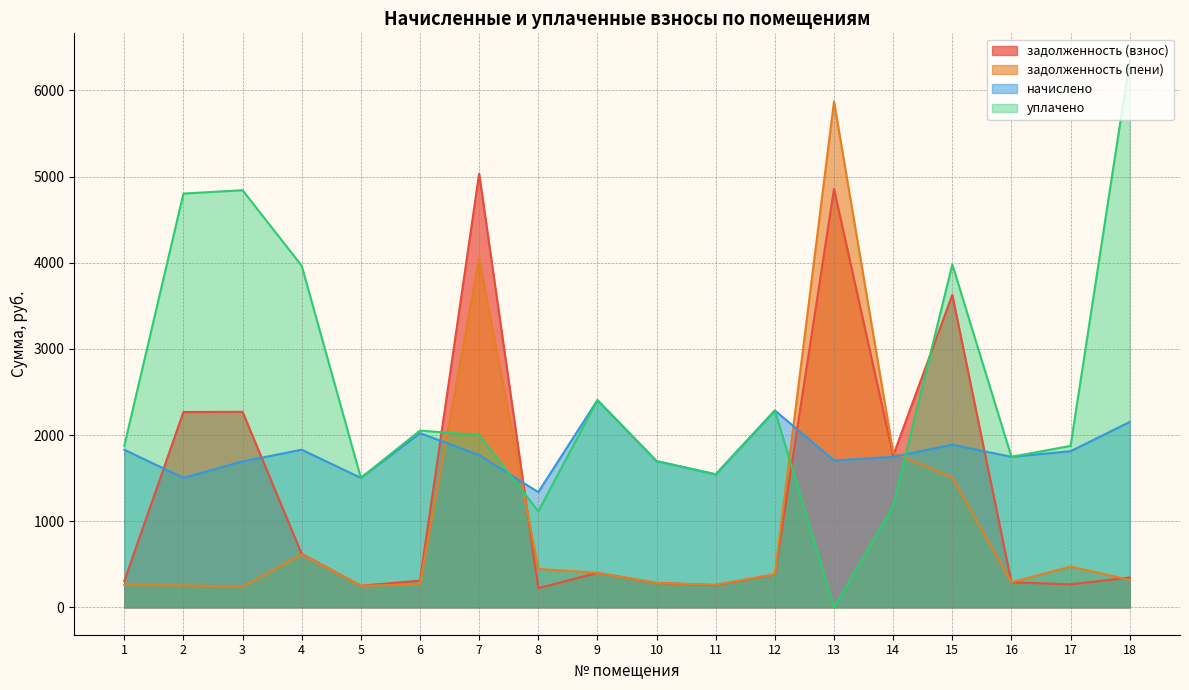

Which series changed the most between 2 and 17?

уплачено